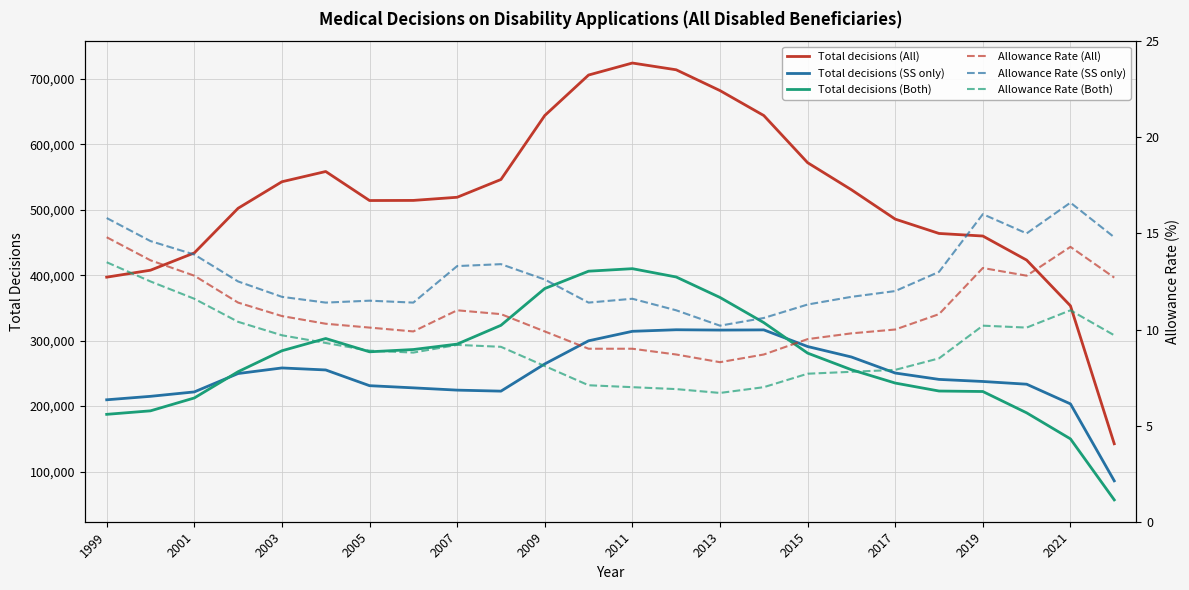

Read the Total decisions (All) value at 2001.

434185